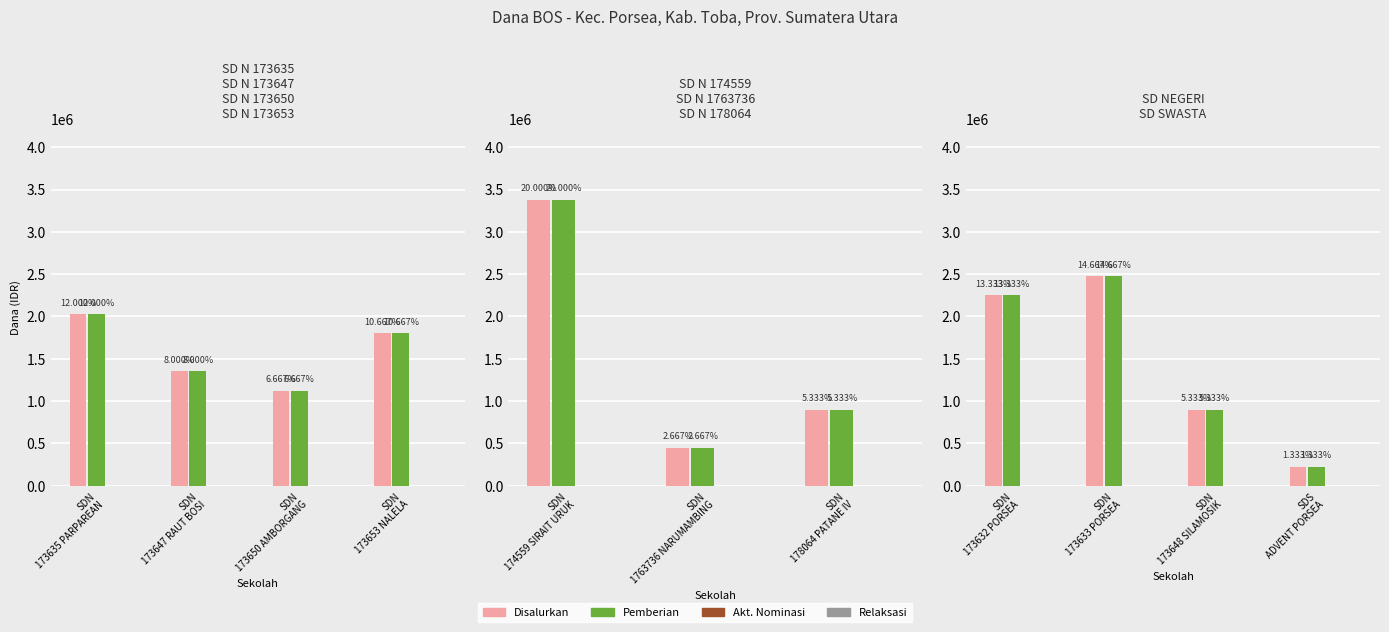

What are all the series names shown in the legend?

Disalurkan, Pemberian, Akt. Nominasi, Relaksasi